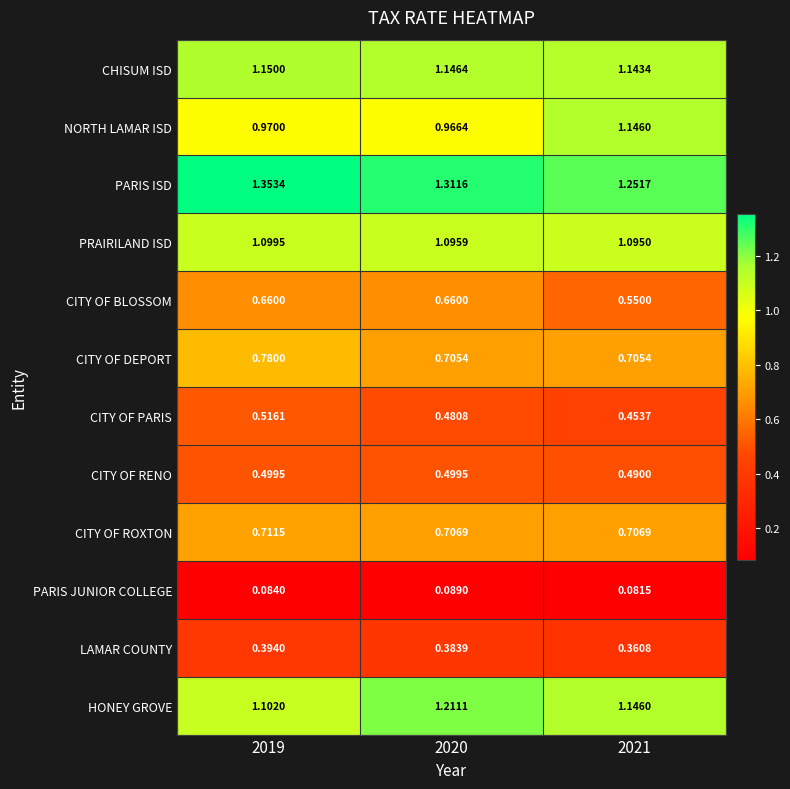

Is the value of CITY OF DEPORT at 2020 greater than the value of PRAIRILAND ISD at 2020?

No